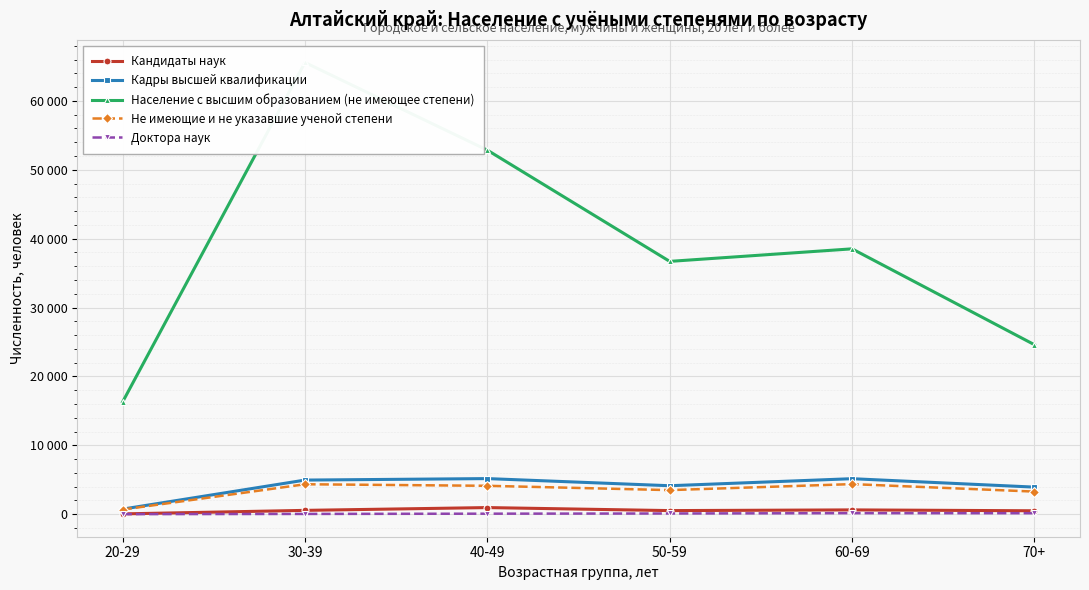

Count the number of categories in the chart.

6